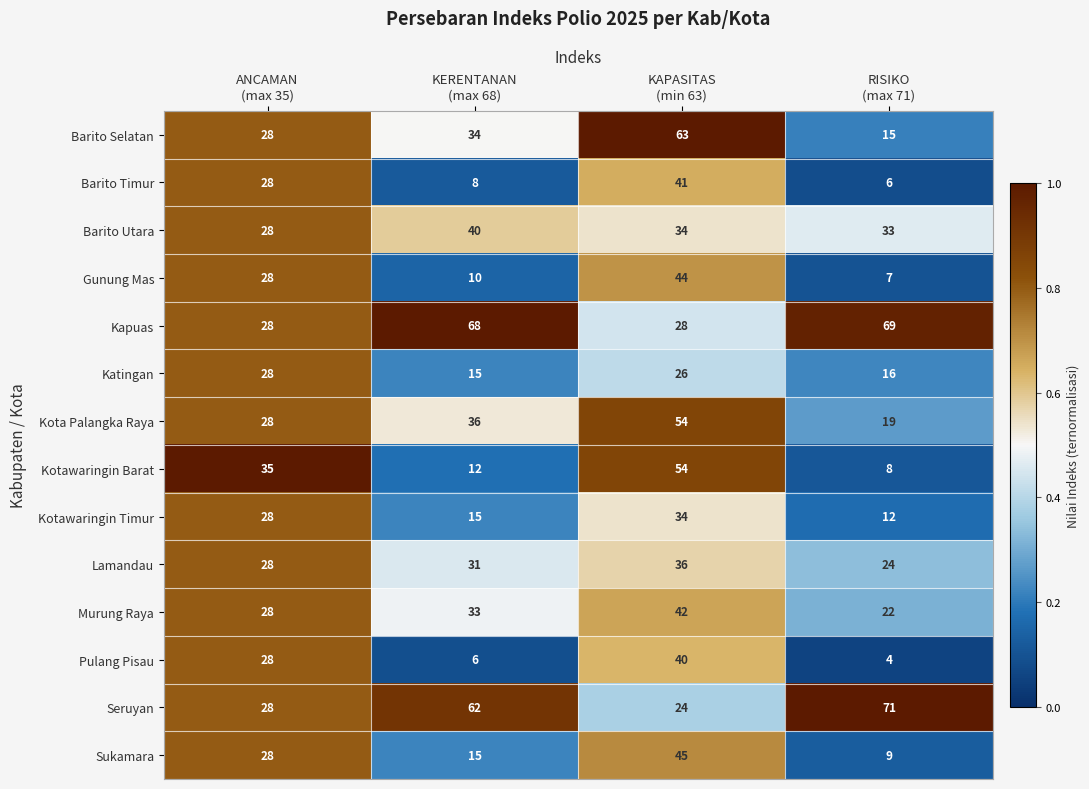

Which series has the widest spread of values?

Barito Selatan